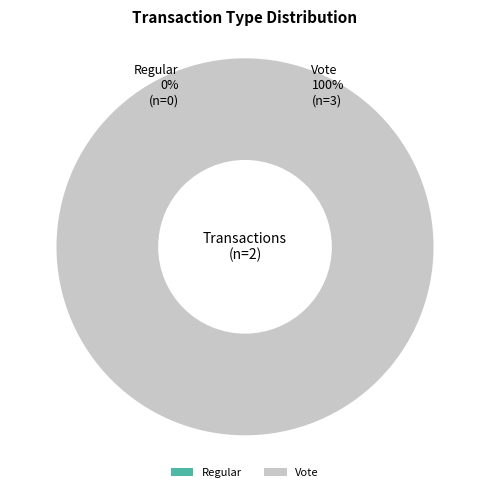

Which slice represents more than half of the pie?

Vote (io_index=3)